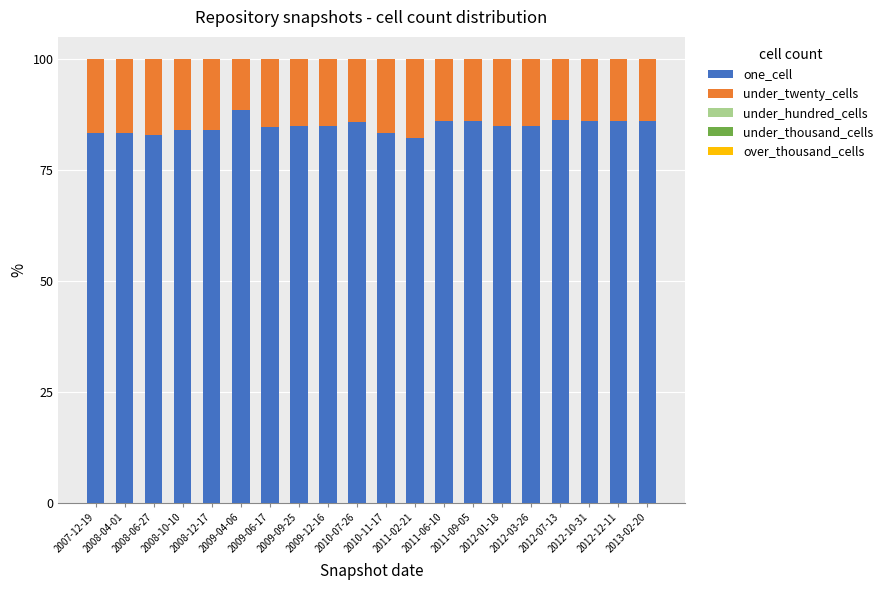

What is the sum of all one_cell values?

1698.5